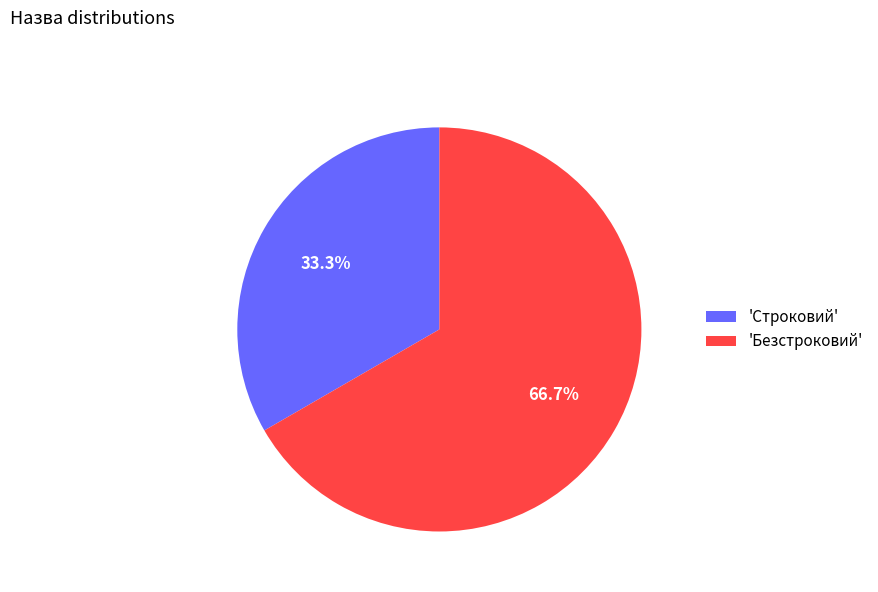

How much of the chart is everything except 'Безстроковий'?

33.3%